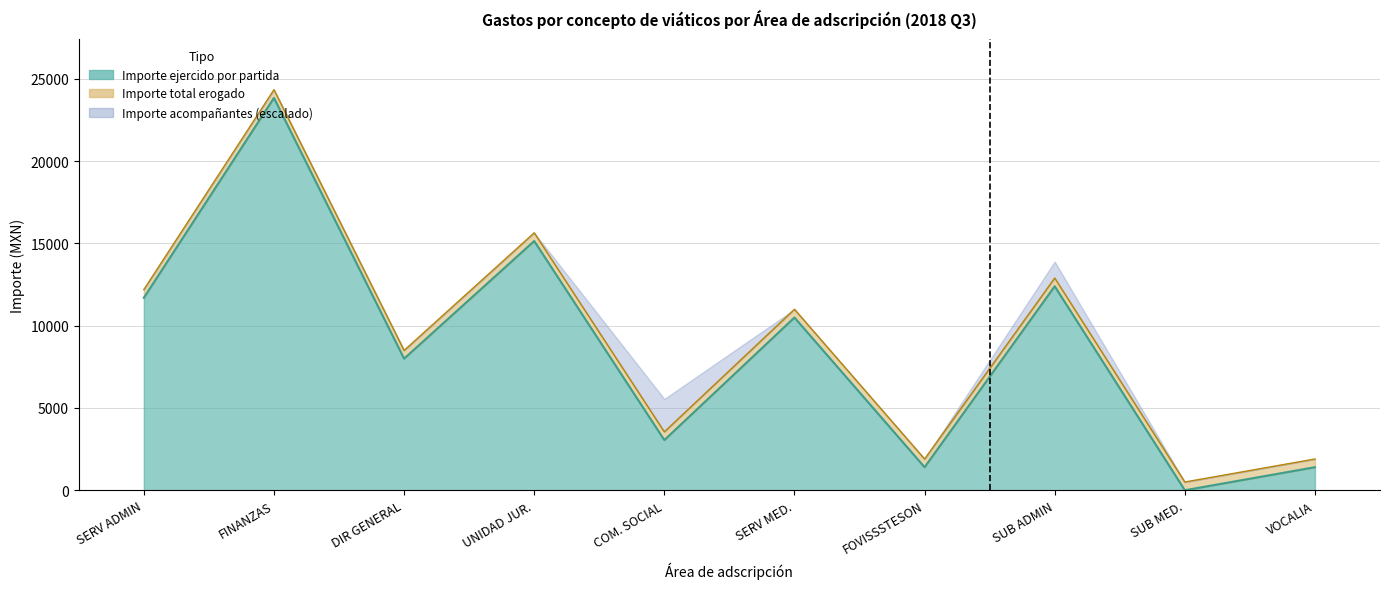

What is the value of the Importe total erogado point at the 10th from the left?

1900